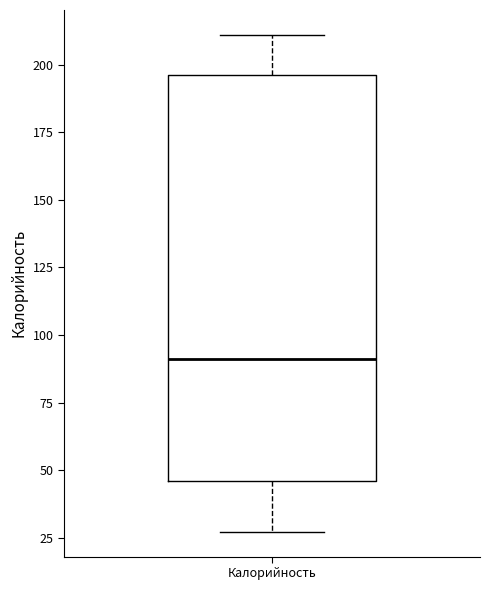

Where does the lower whisker of the box for Калорийность end on the y-axis? The values are not printed on the chart, so give them approximately, as read against the axis.

25